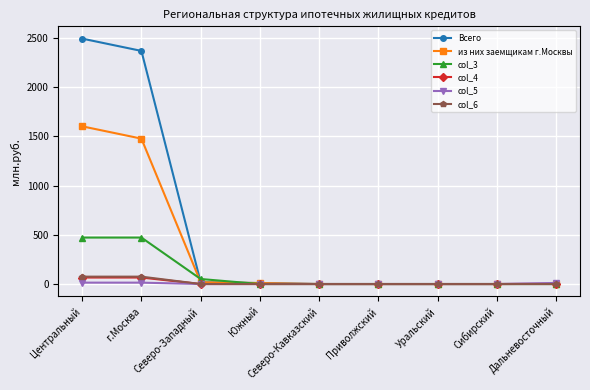

Which category has the highest value across all series?

Центральный